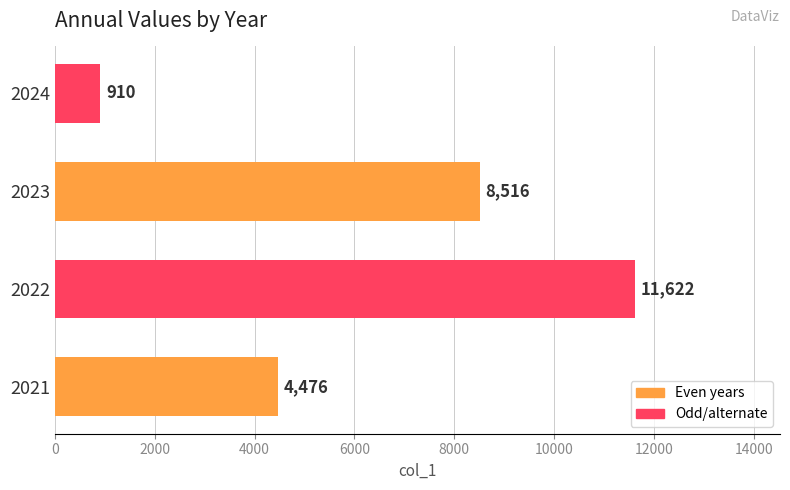

How many bars are there in total?

4